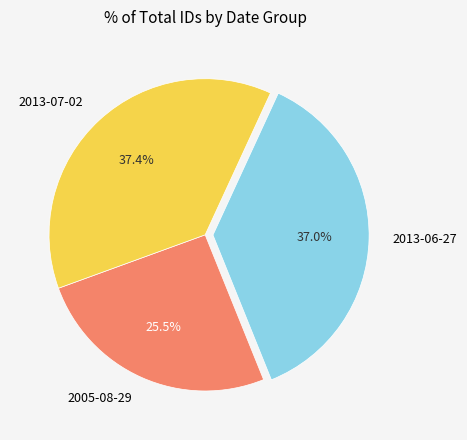

What is the ratio of the value at 2005-08-29 to the value at 2013-06-27?

0.7